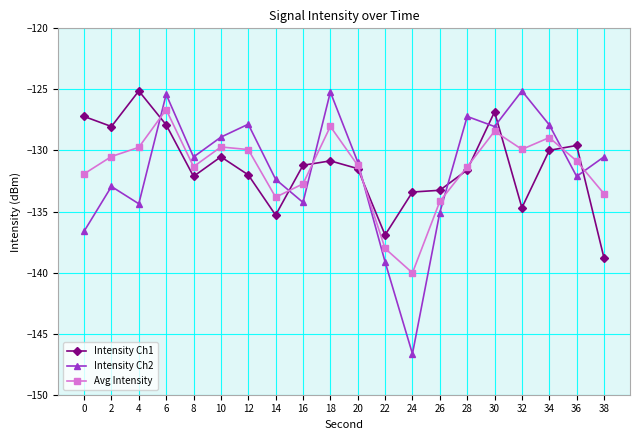

How many lines are shown in the chart?

3